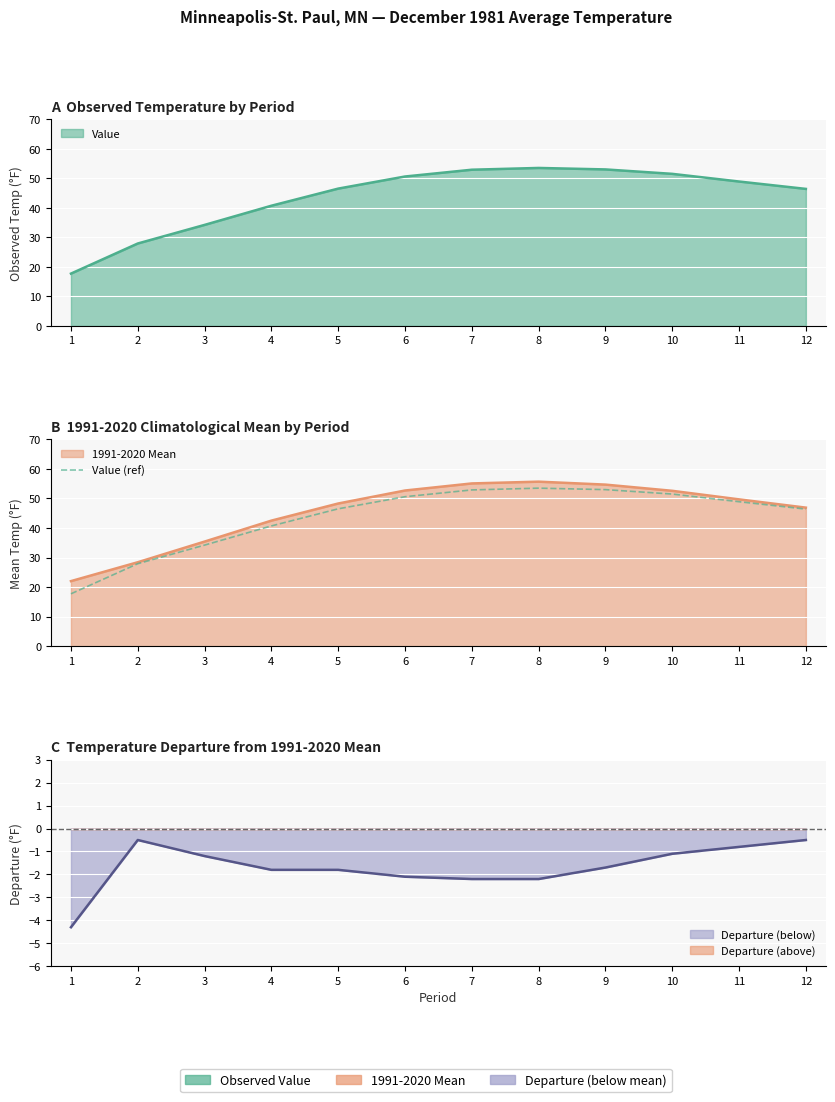

Approximately how many times larger is the value at 5 compared to 1?

2.6